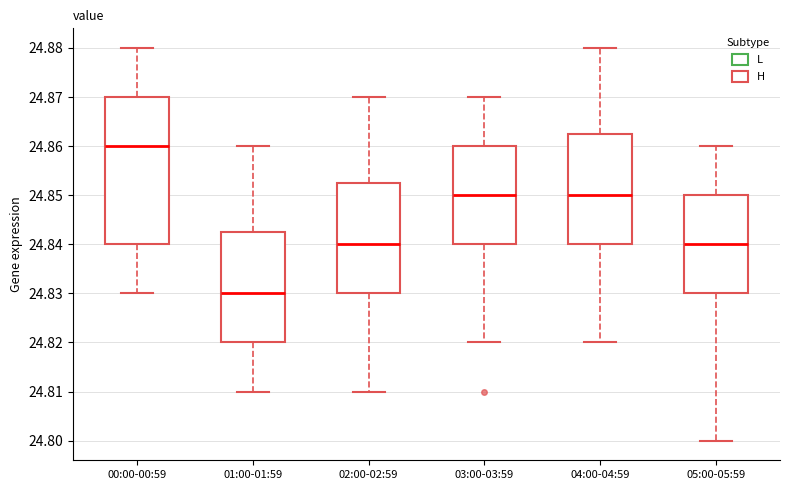

Comparing the boxes themselves (not the whiskers), which one is the tallest?

00:00-00:59